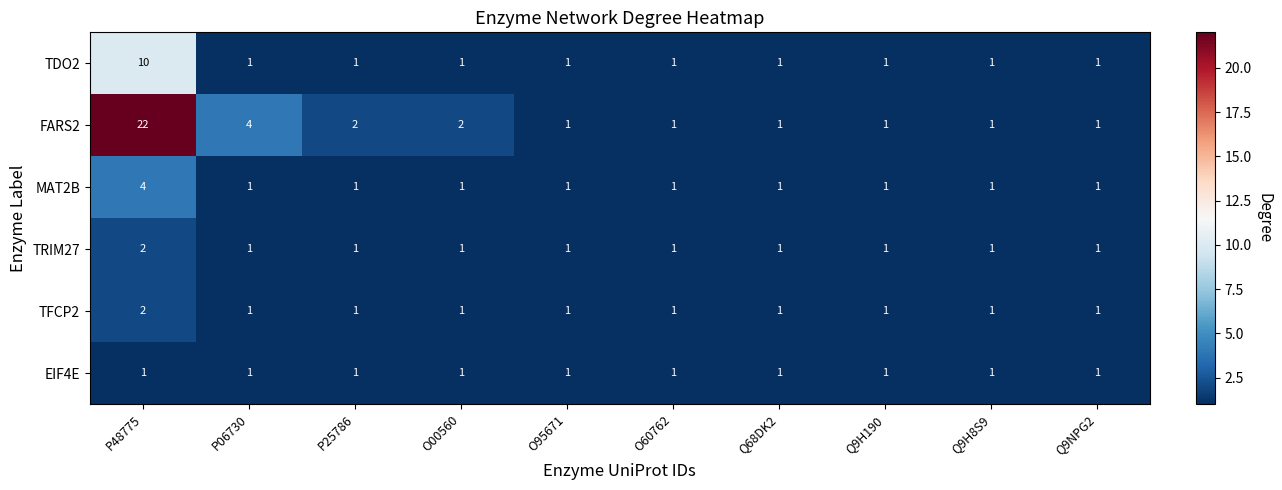

At which category is the sum across all series the highest?

P48775